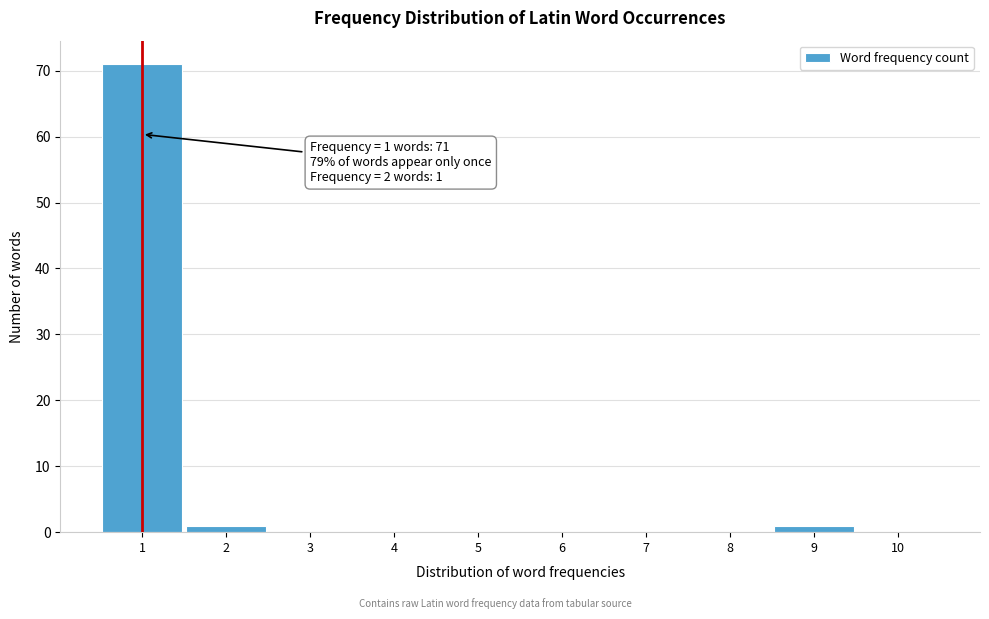

Over which range of the x-axis is the bar tallest?

0.5 to 1.5